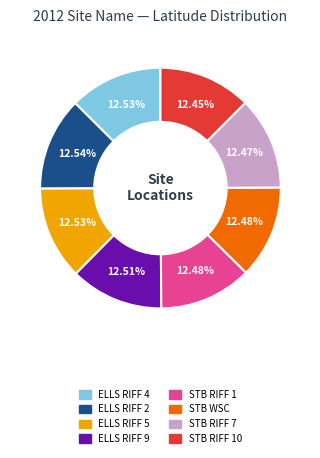

Does any single category account for the majority?

No